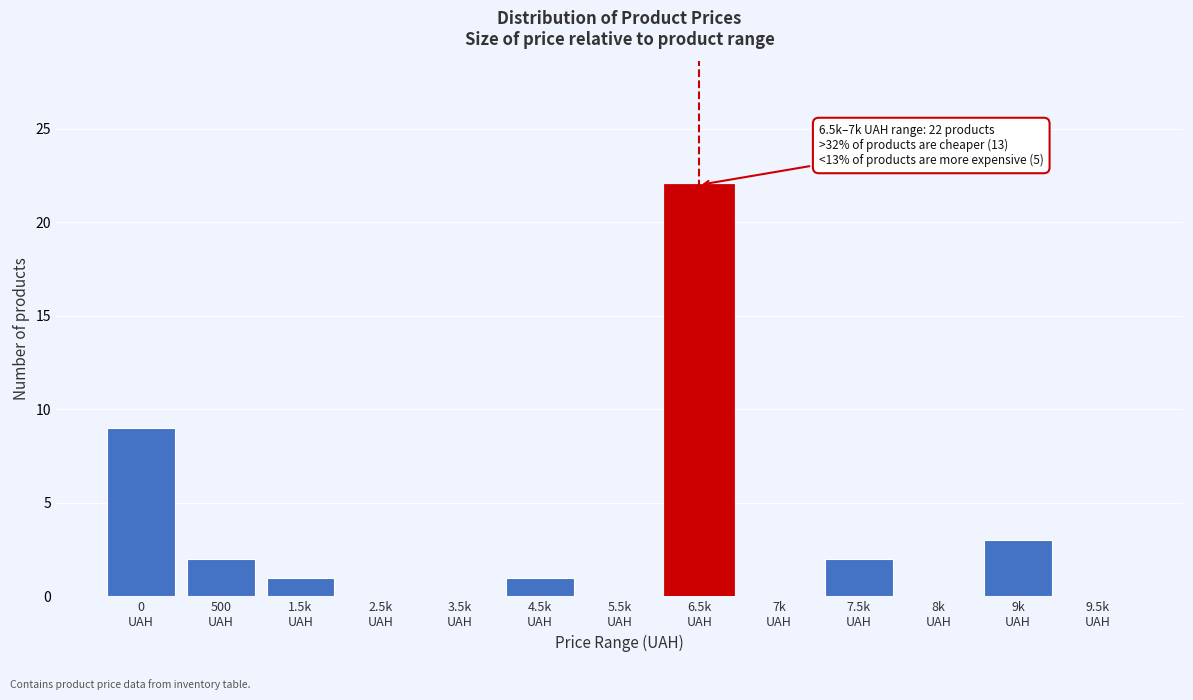

What is the sum of all values?

40